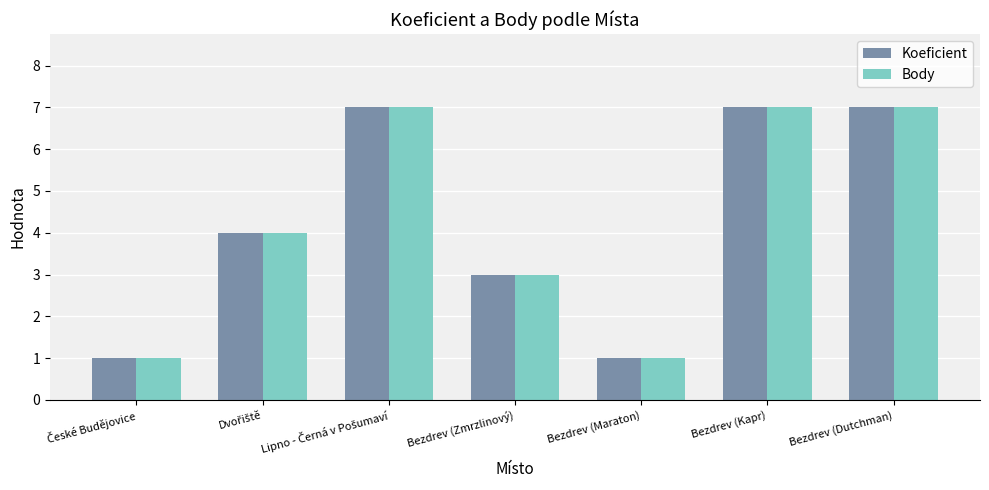

What is the smallest value displayed?

1